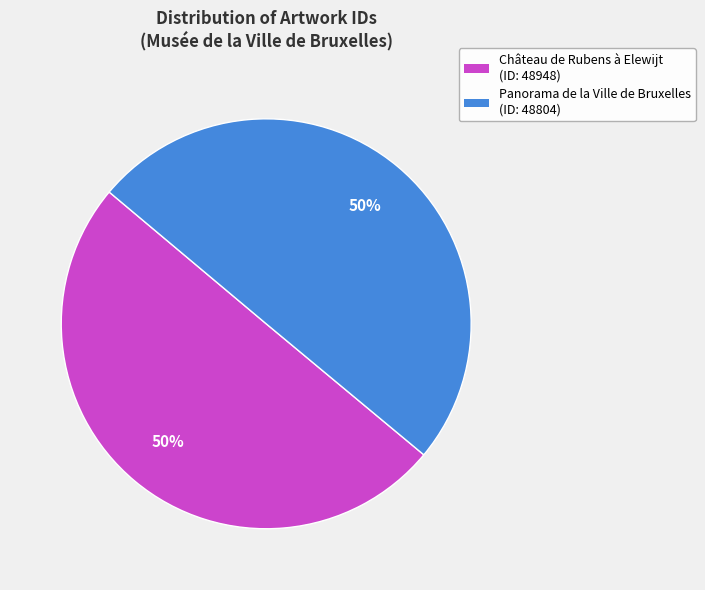

How many slices are in this pie chart?

2